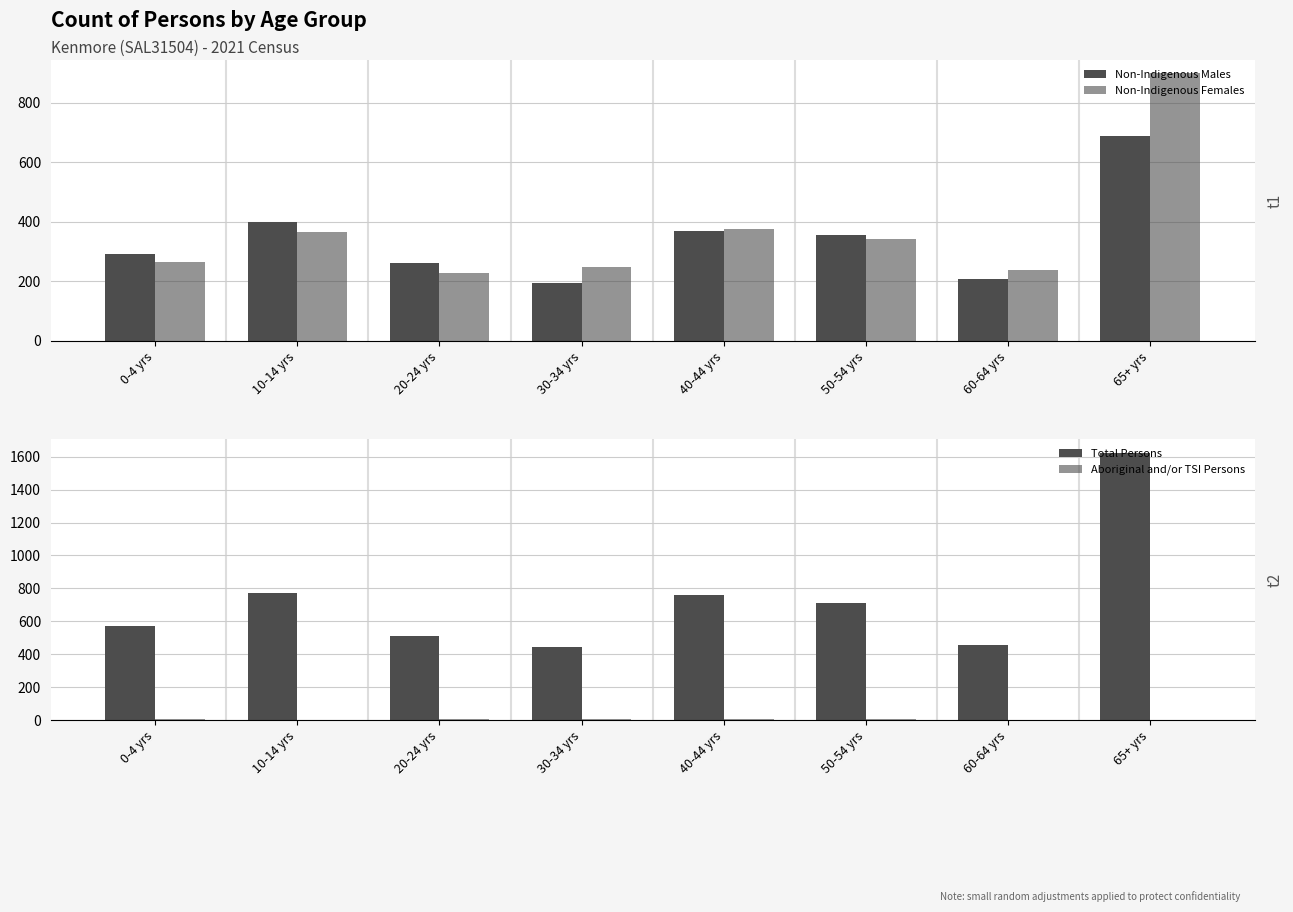

How many values in the Non-Indigenous Females series are below 343?

4